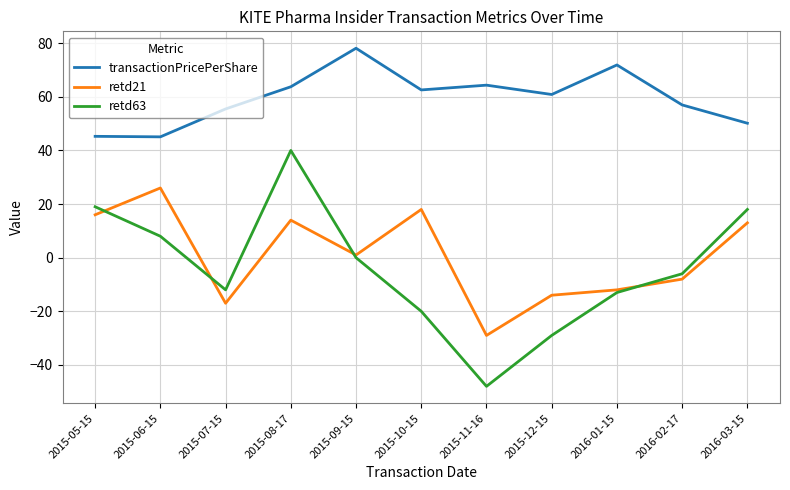

At which label does retd63 reach its peak?

2015-08-17